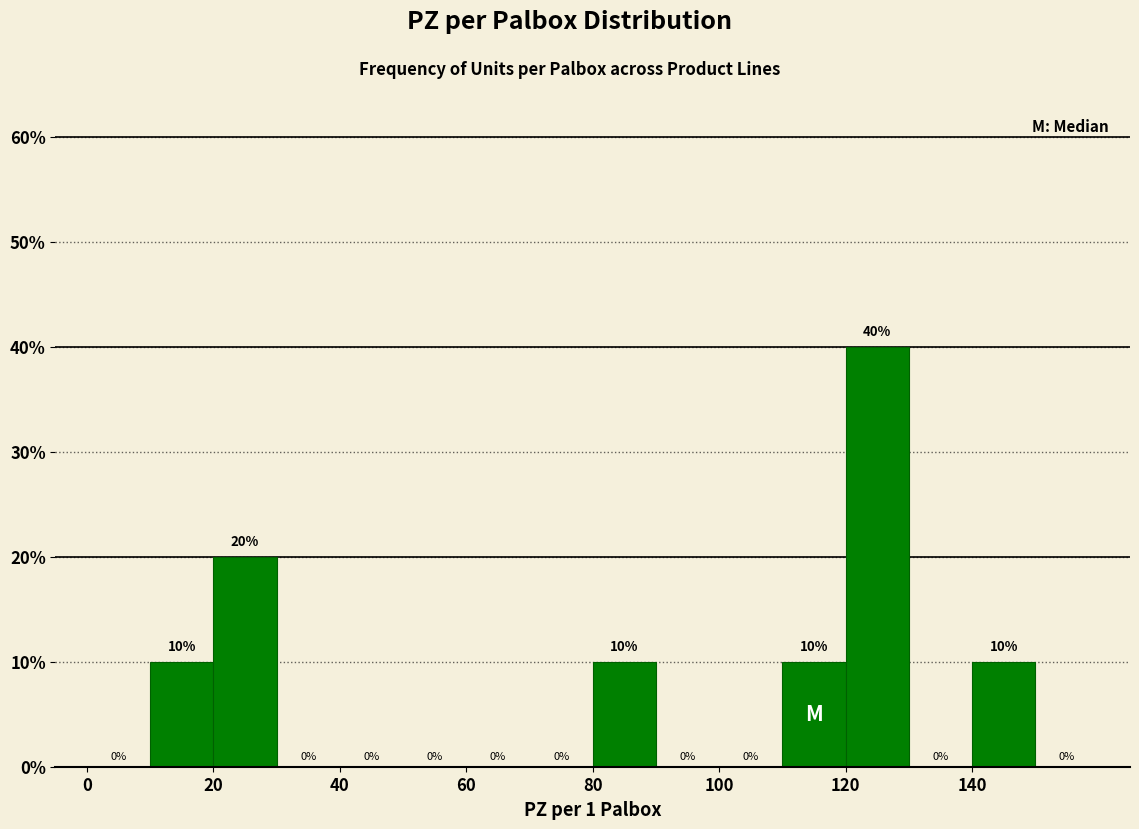

Reading left to right, list every bar in this chart as the range it spans on the x-axis followed by its height.

0 to 10: 0
10 to 20: 10
20 to 30: 20
30 to 40: 0
40 to 50: 0
50 to 60: 0
60 to 70: 0
70 to 80: 0
80 to 90: 10
90 to 100: 0
100 to 110: 0
110 to 120: 10
120 to 130: 40
130 to 140: 0
140 to 150: 10
150 to 160: 0